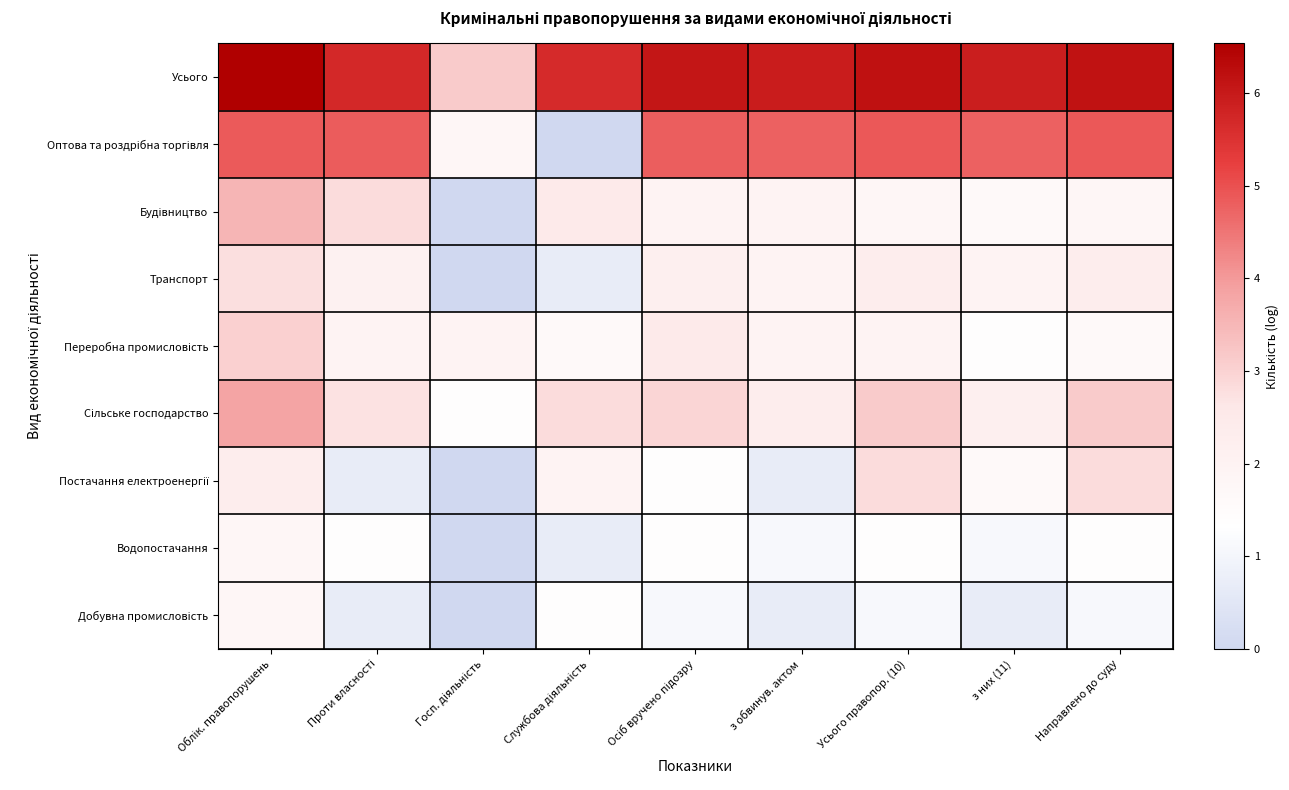

Which series has the largest range (max minus min)?

Оптова та роздрібна торгівля